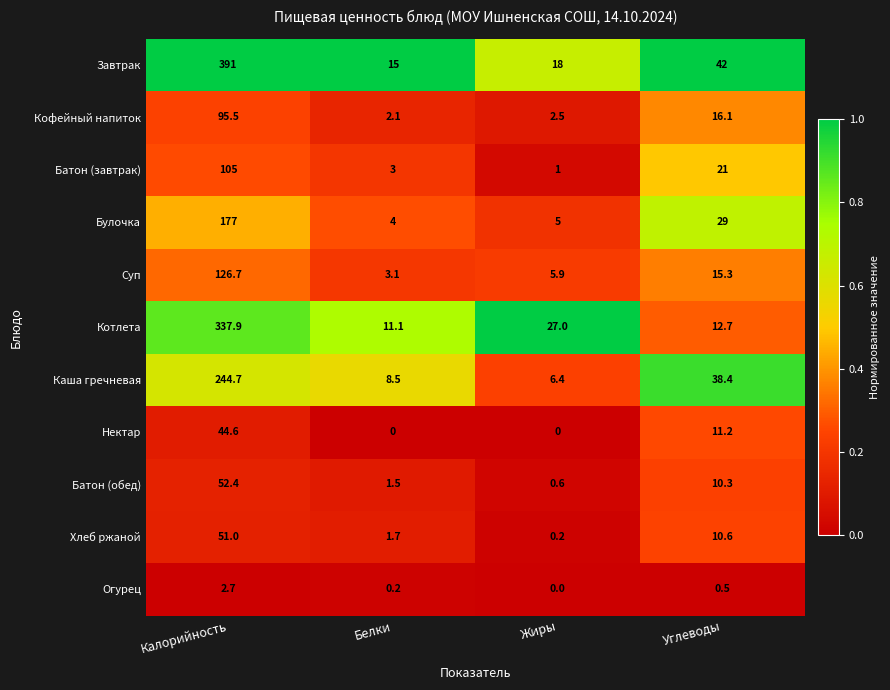

Read the Булочка value at Белки.

4.0